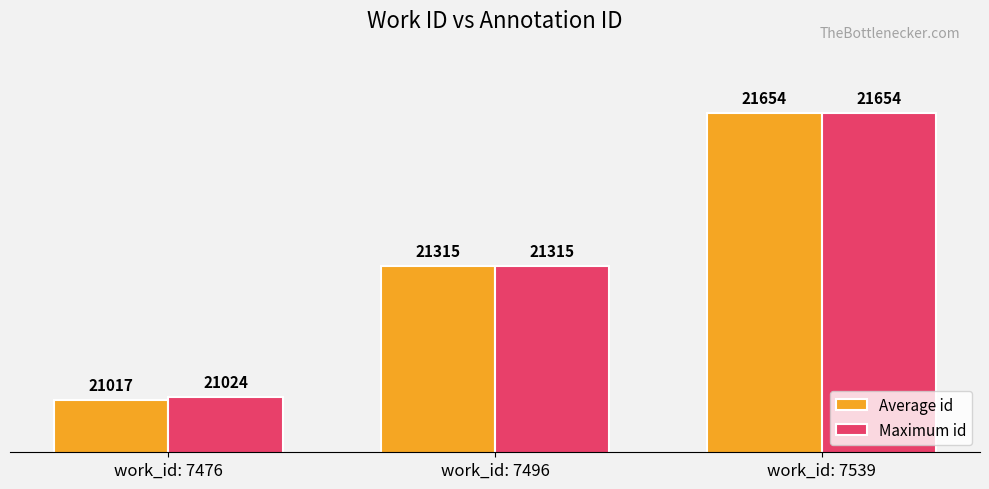

The value of Average id at work_id: 7539 is 21654.0. True or false?

True